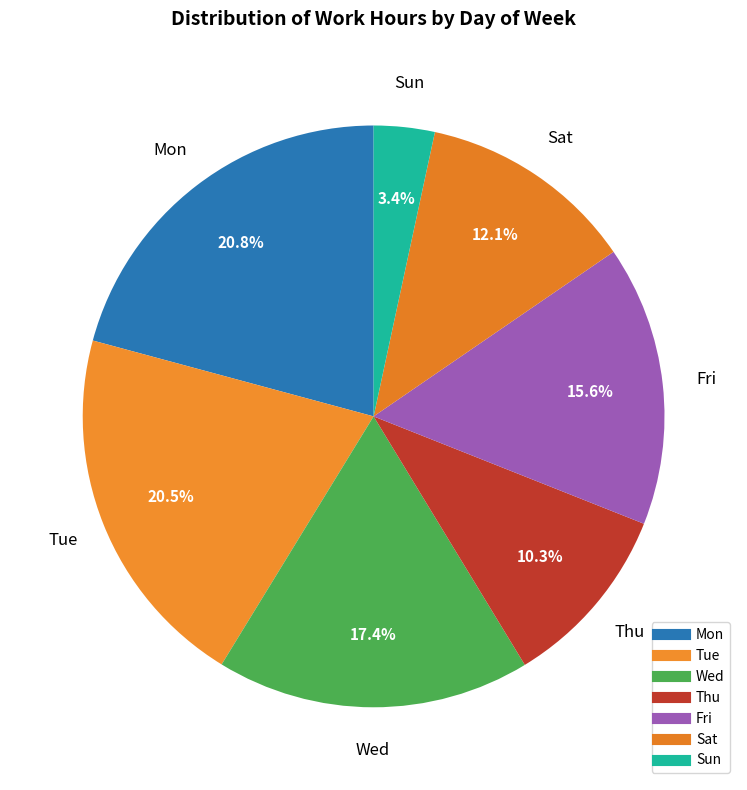

How many segments does this pie chart have?

7